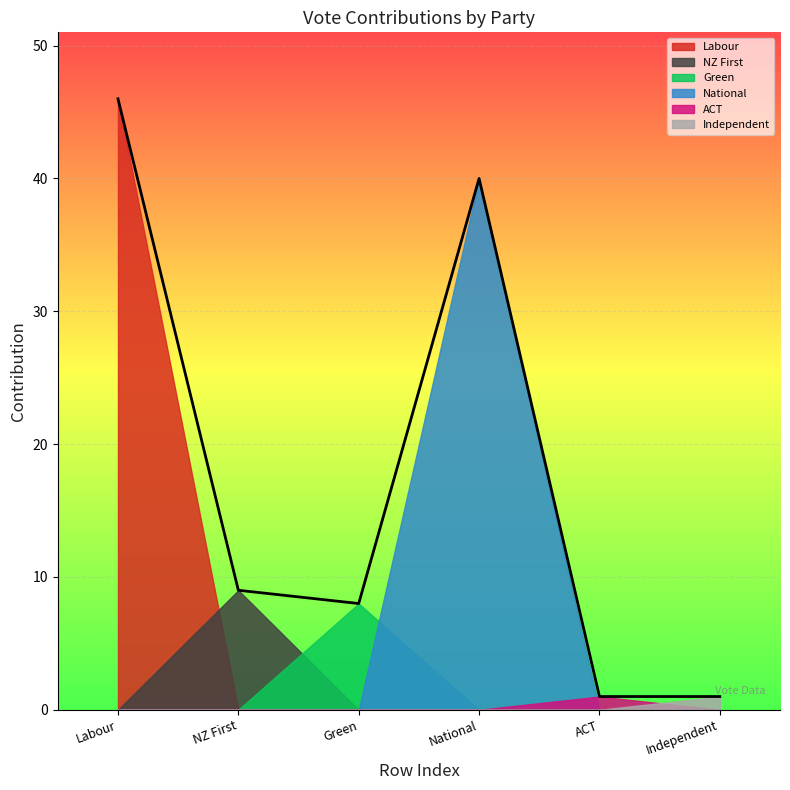

The chart shows a value of 9 at NZ First. True or false?

True